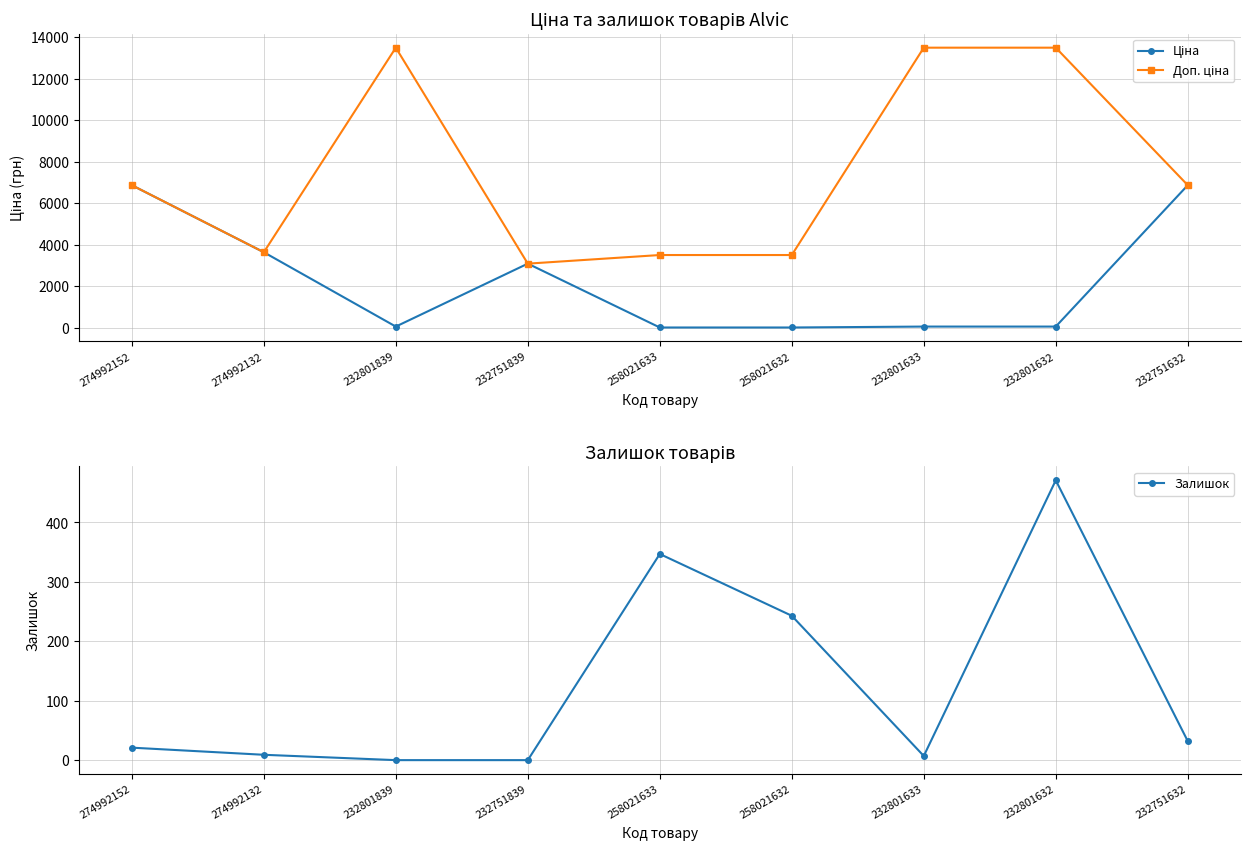

How many times do Залишок and Ціна cross each other?

4